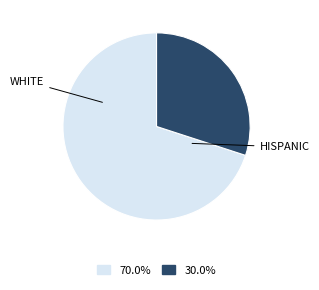

Rank the categories by value from highest to lowest.

WHITE, HISPANIC